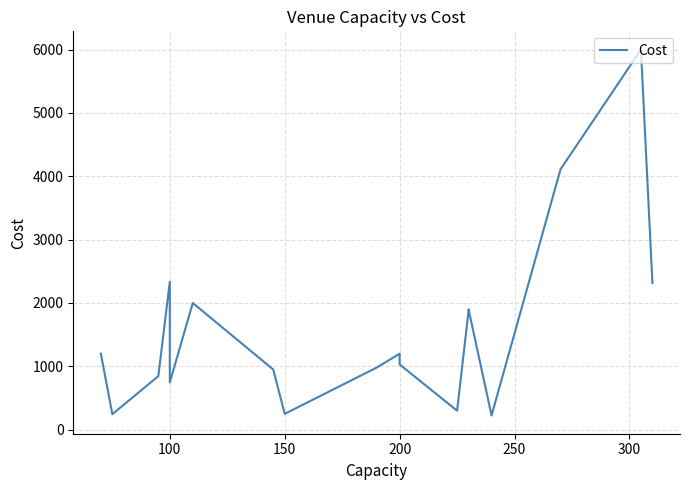

What is the sum of the values at 11 and 350?

3030